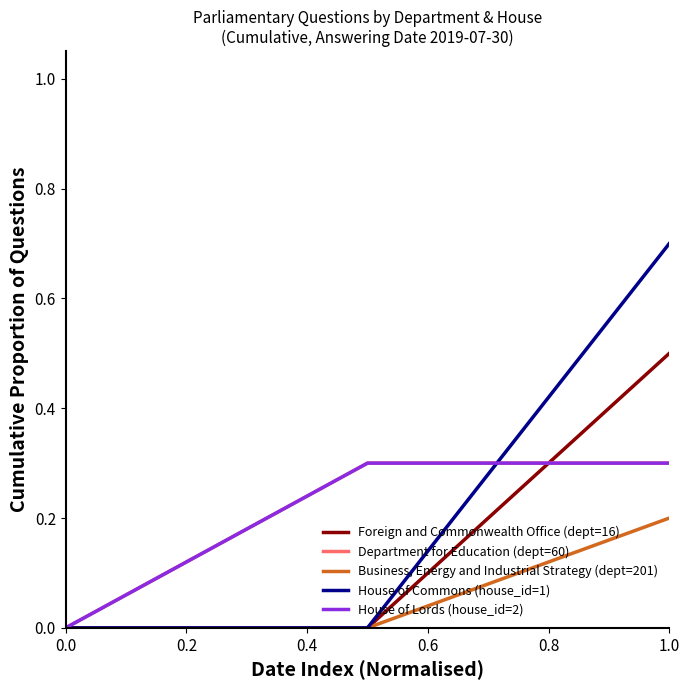

Reading left to right, what are all the values shown in this chart?

Foreign and Commonwealth Office (dept=16): 0.0	0.0	0.5
Department for Education (dept=60): 0.0	0.3	0.3
Business, Energy and Industrial Strategy (dept=201): 0.0	0.0	0.2
House of Commons (house_id=1): 0.0	0.0	0.7
House of Lords (house_id=2): 0.0	0.3	0.3